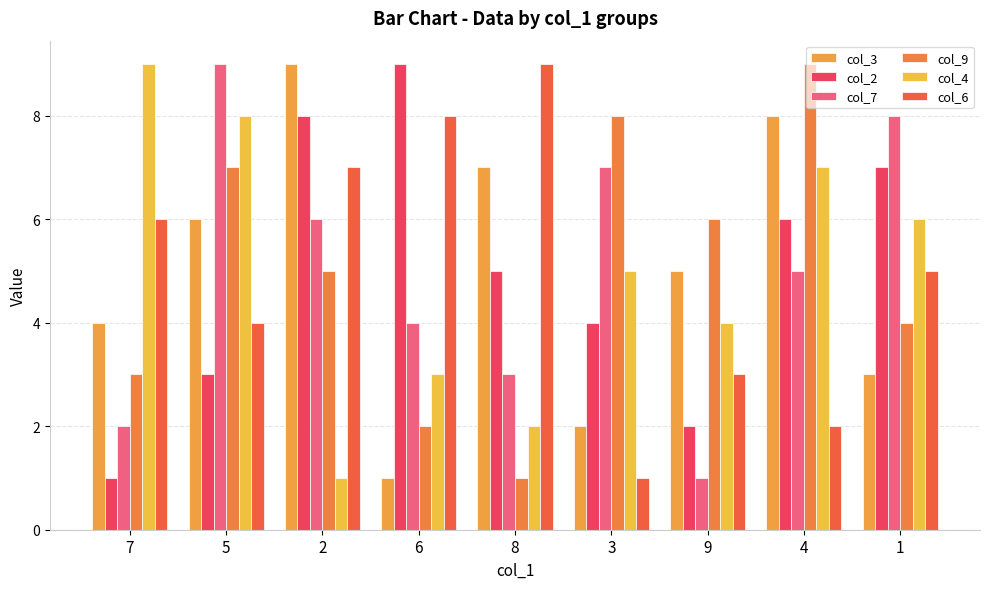

How many bars are there in each group?

6